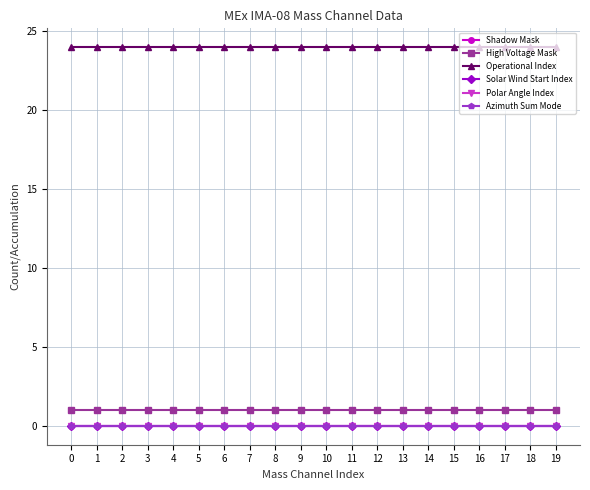

True or false: Shadow Mask and Polar Angle Index intersect in this chart.

False